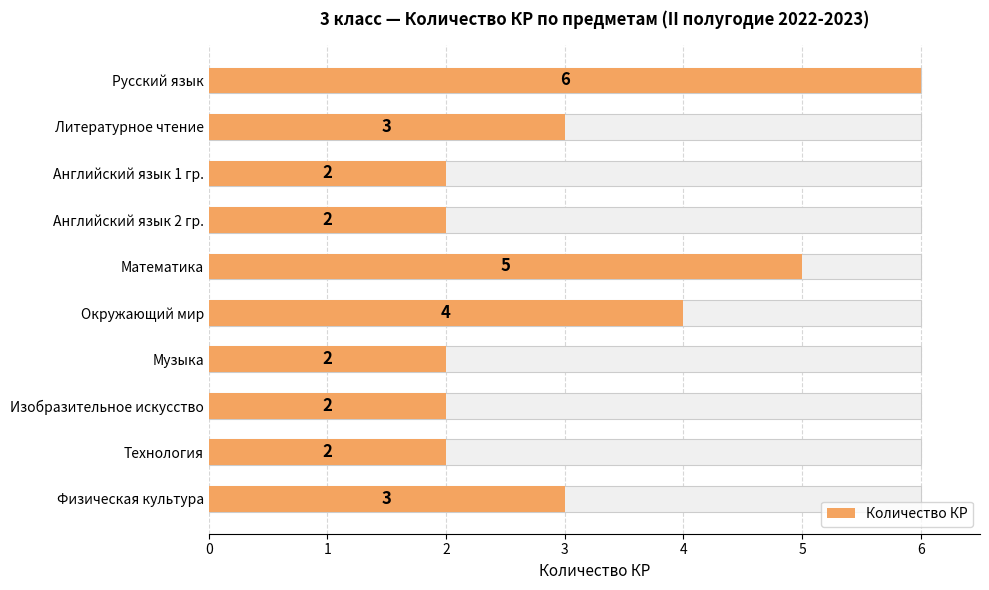

Is it true that the value at Музыка is 3?

False